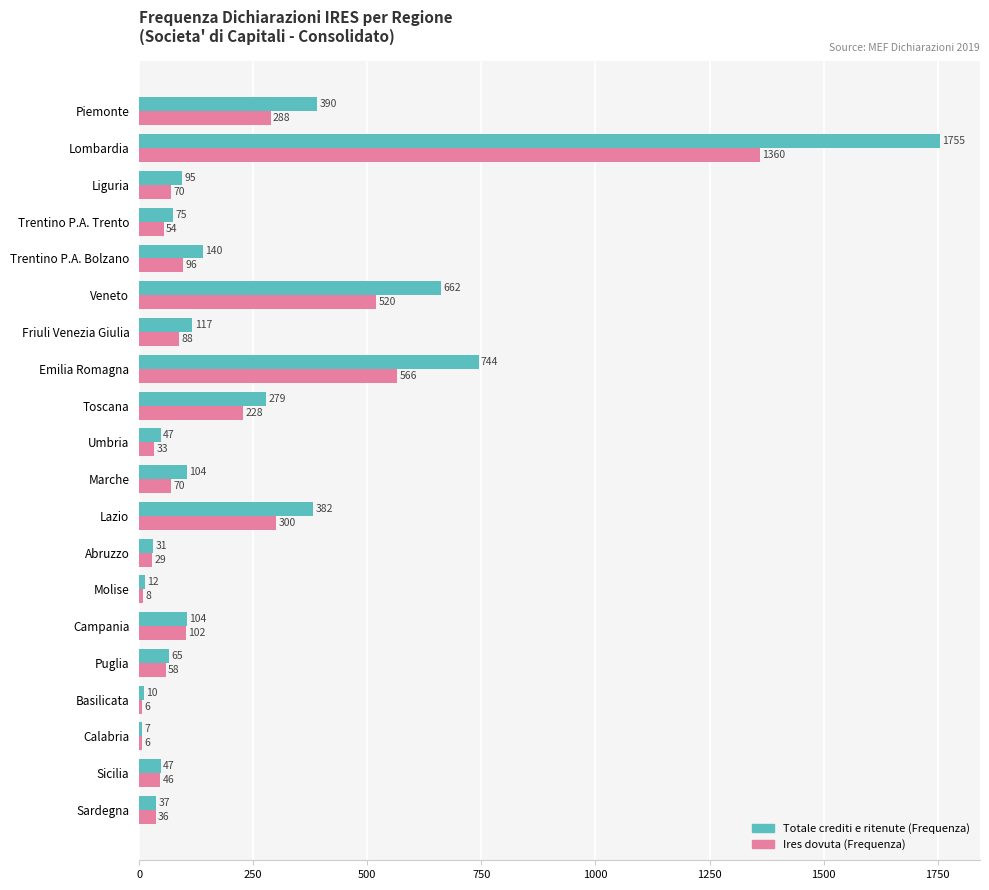

Rank the series by their maximum value, from highest to lowest.

Totale crediti e ritenute (Frequenza), Ires dovuta (Frequenza)